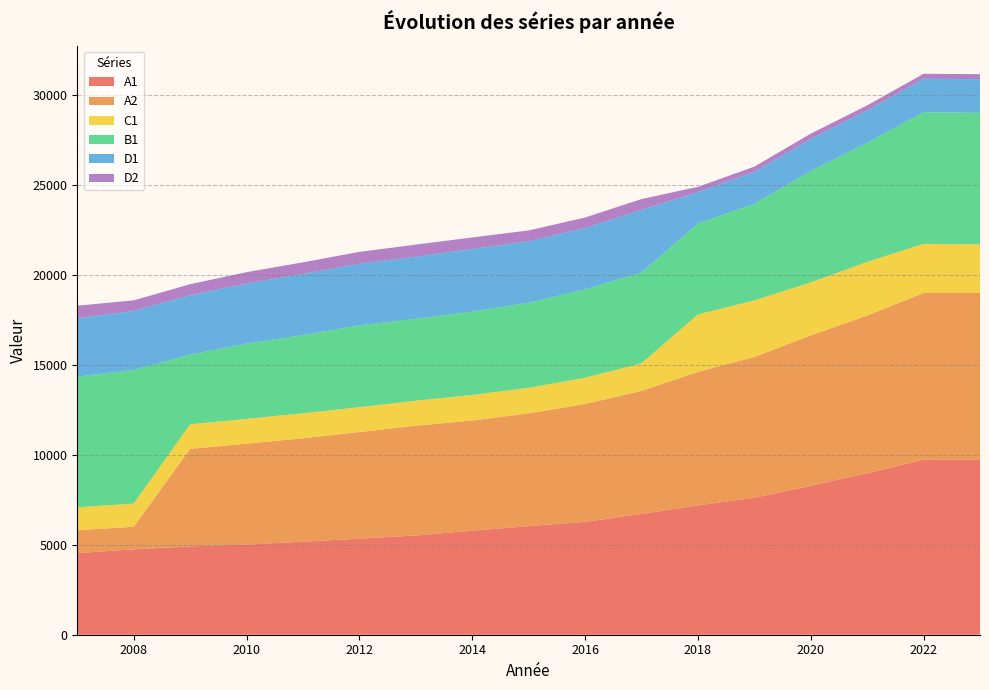

Reading left to right, extract all data points from this chart.

A1: 4539	4749	4915	5014	5179	5343	5520	5786	6041	6278	6719	7195	7619	8284	8985	9736	9753
A2: 1274	1258	5421	5615	5749	5930	6111	6127	6273	6557	6843	7425	7831	8363	8773	9276	9257
C1: 1277	1290	1371	1379	1393	1385	1386	1425	1421	1462	1537	3197	3149	2950	2982	2732	2705
B1: 7270	7435	3874	4188	4345	4553	4560	4638	4737	4912	5053	5058	5371	6193	6621	7326	7315
D1: 3253	3277	3310	3338	3407	3430	3452	3479	3417	3416	3483	1749	1772	1792	1802	1855	1877
D2: 690	590	608	634	643	656	671	646	601	583	601	291	296	292	284	279	277